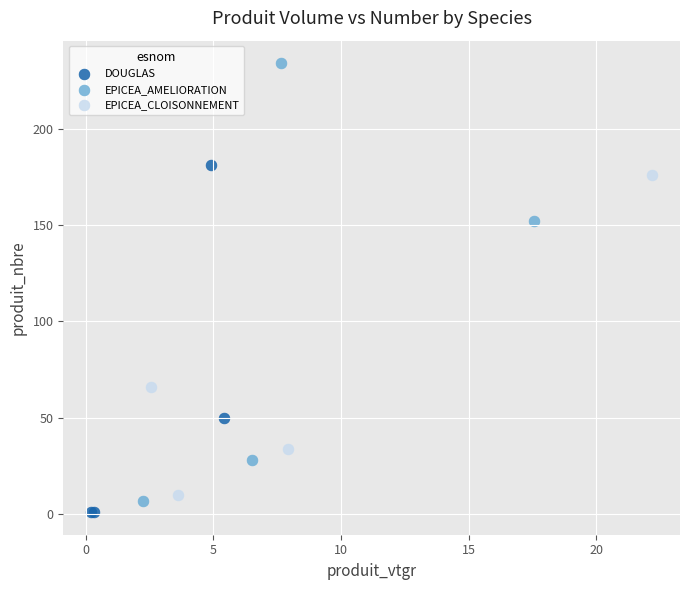

Which series reaches the maximum Y coordinate?

EPICEA_AMELIORATION